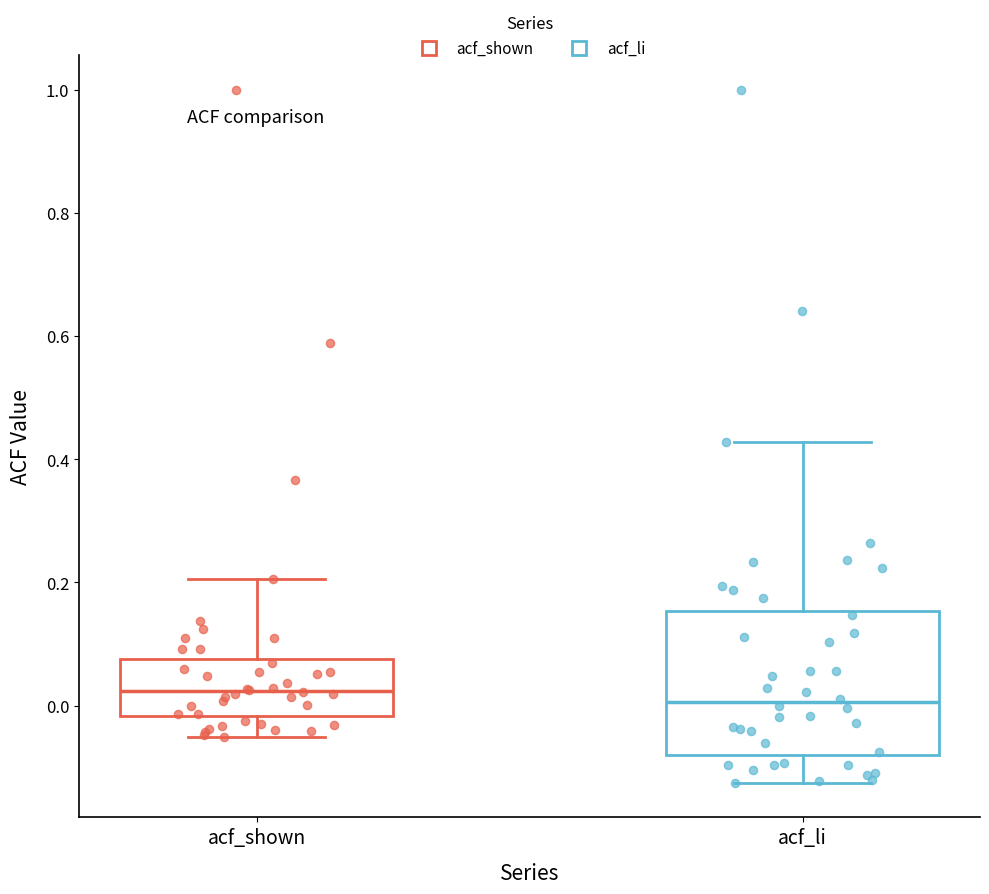

Reading left to right, read every box against the y-axis: the position of its median line, the range the box covers, and the ends of its whiskers. The values are not printed on the chart, so give them approximately, as read against the axis.

acf_shown: median 0.02, box -0.02 to 0.08, whiskers -0.04 to 0.20
acf_li: median 0.00, box -0.08 to 0.16, whiskers -0.12 to 0.42